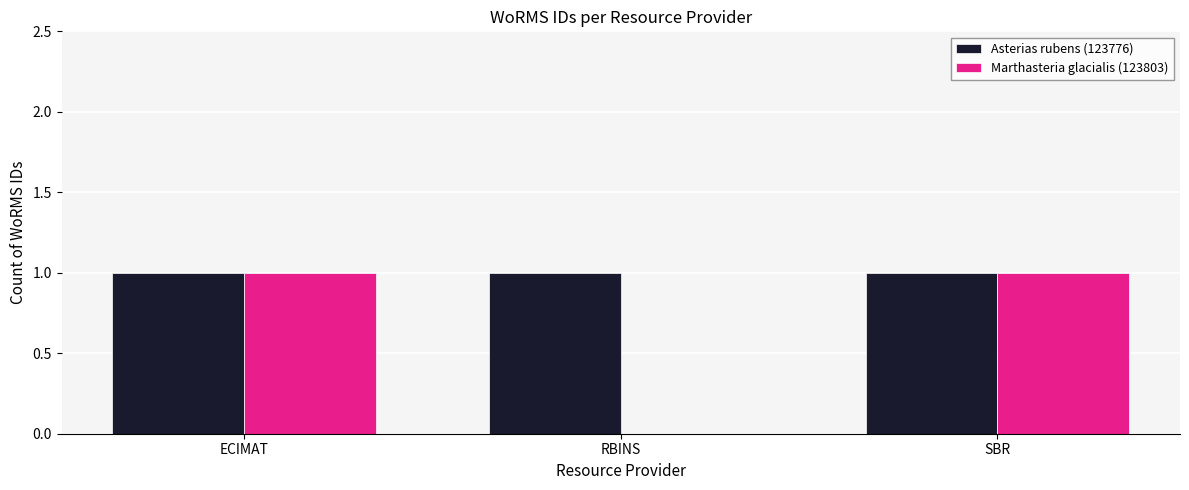

Reading left to right, list all the values displayed in this chart.

Asterias rubens (123776): 1	1	1
Marthasteria glacialis (123803): 1	0	1